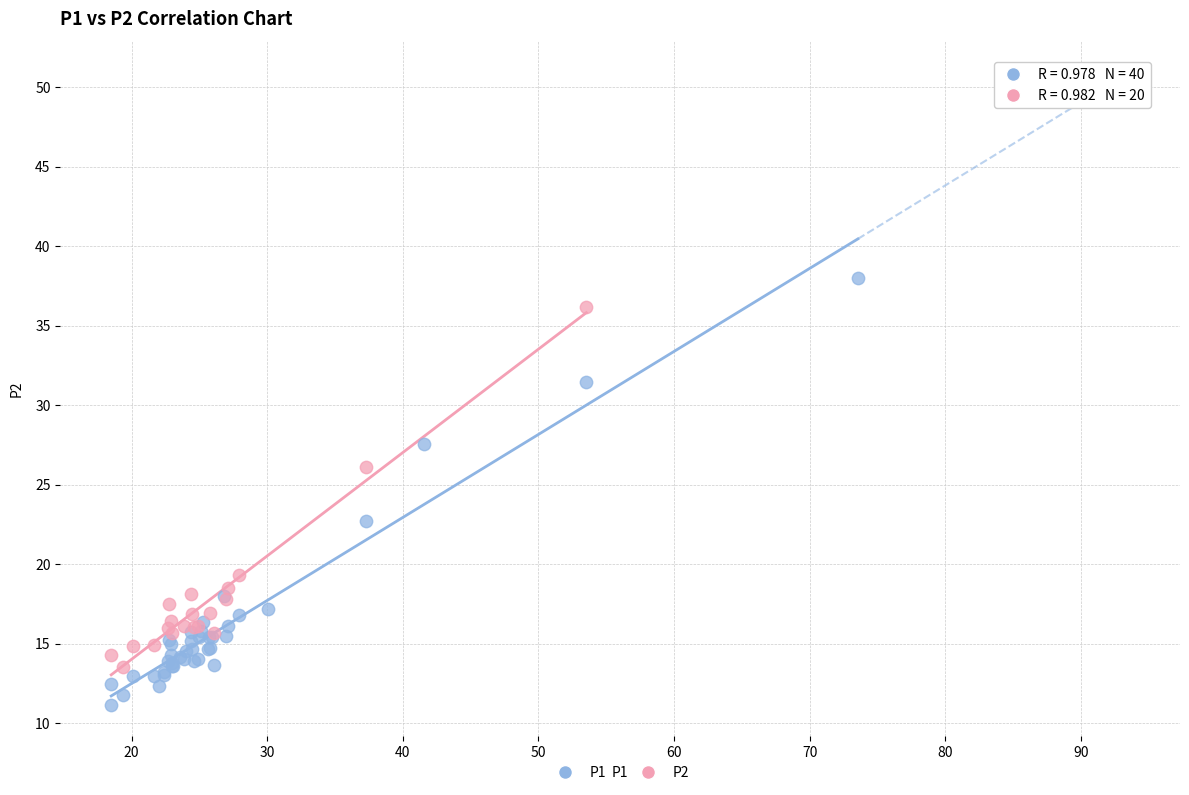

Which series contains the lowest Y value?

P1